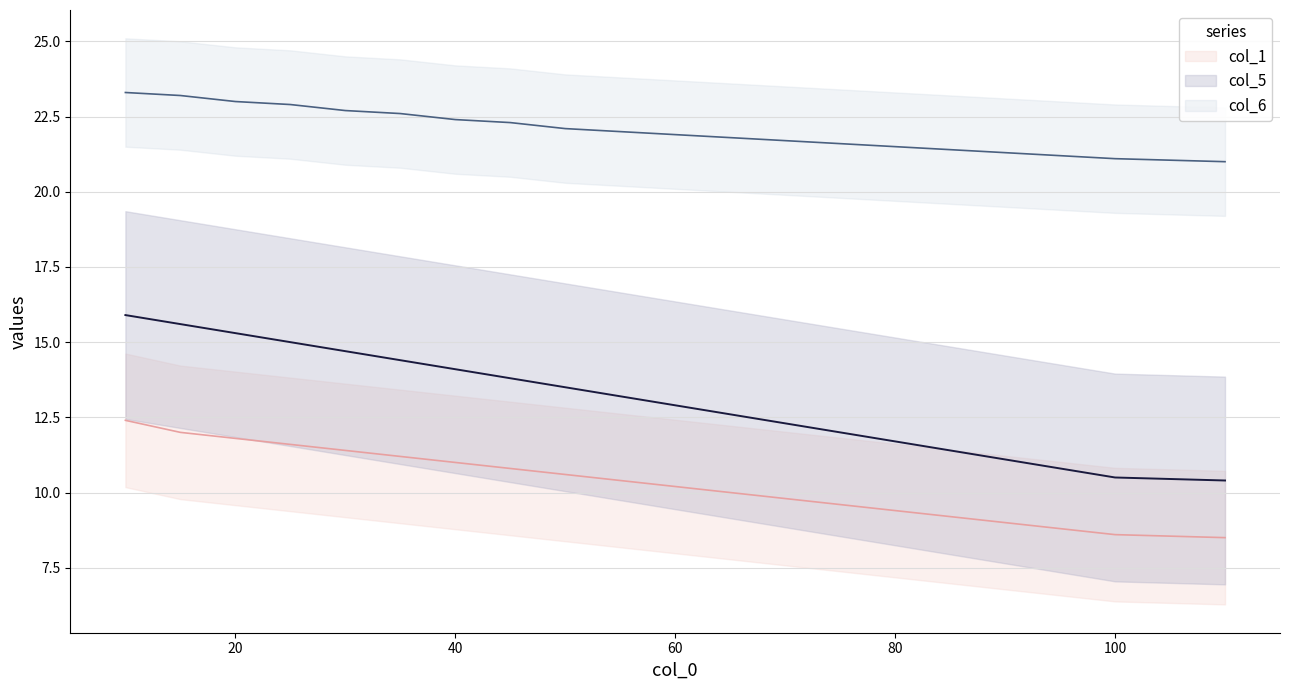

How many lines are shown in the chart?

3